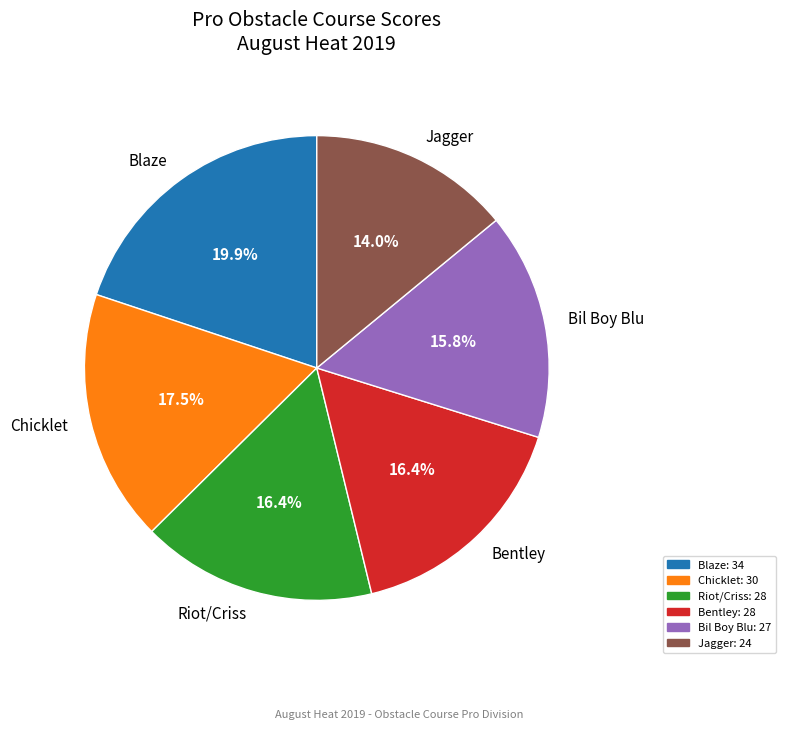

The Bentley slice represents 4% of the pie. True or false?

False